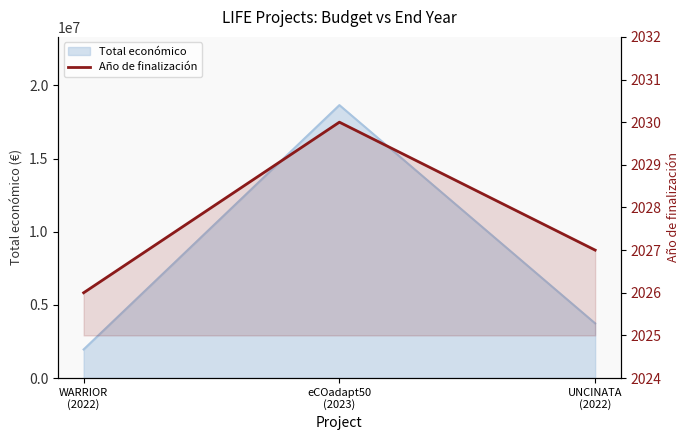

What is the label of the 2nd point from the left?

eCOadapt50
(2023)